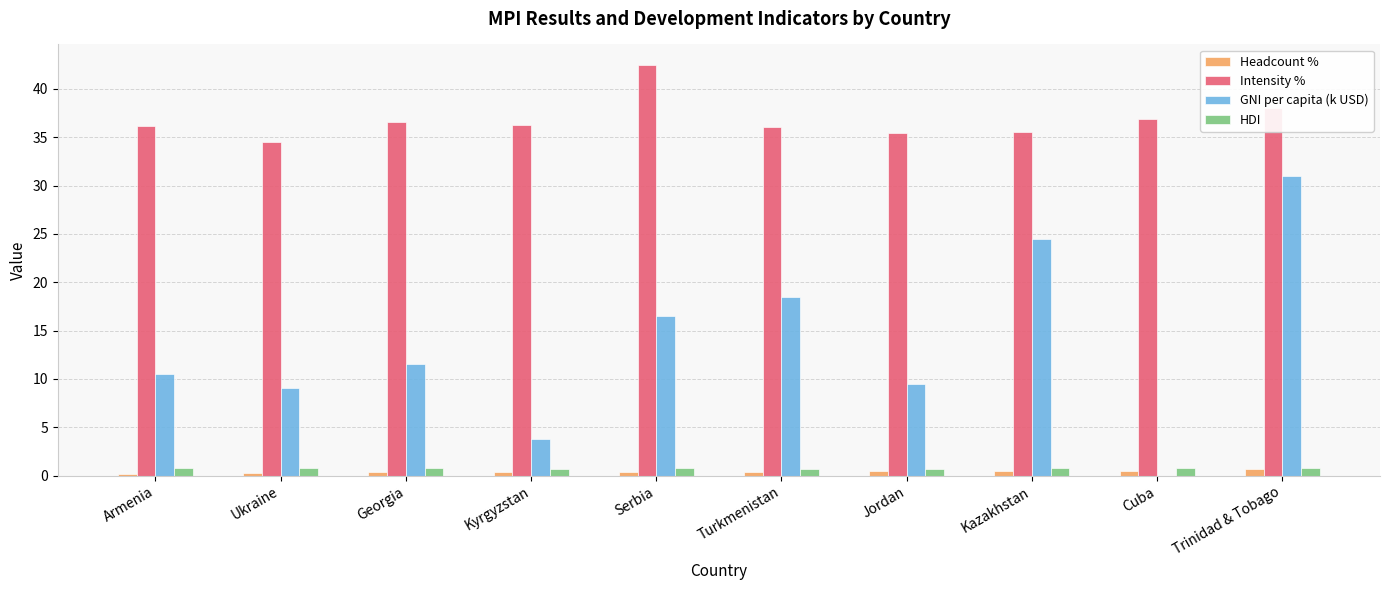

The value of Intensity % at Cuba is 36.9. True or false?

True